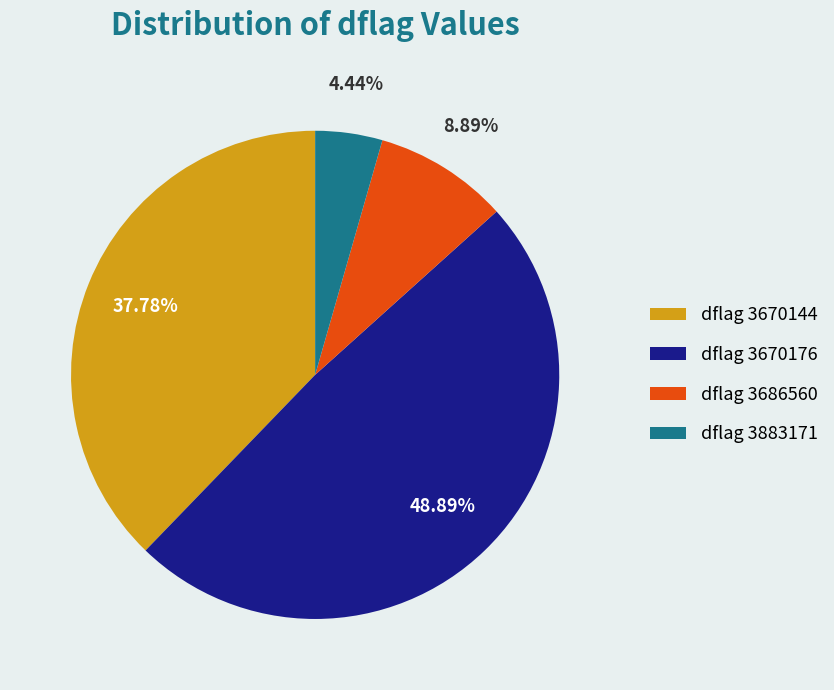

What is the smallest slice in the pie chart?

dflag 3883171